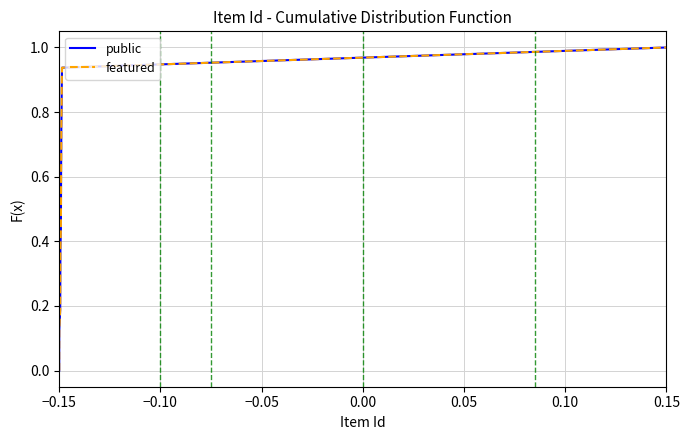

What position from the right is 0.05?

13